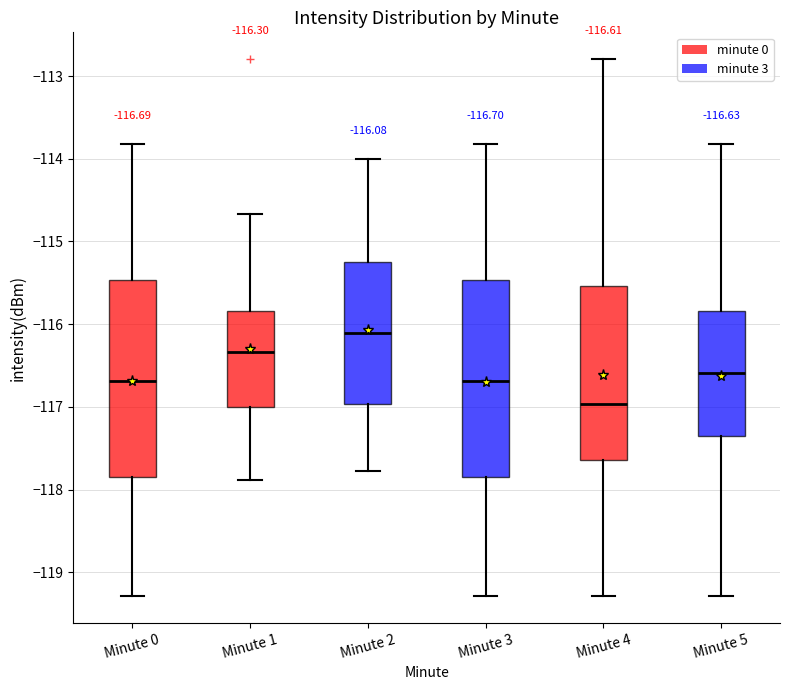

Which box has the highest median line?

Minute 2